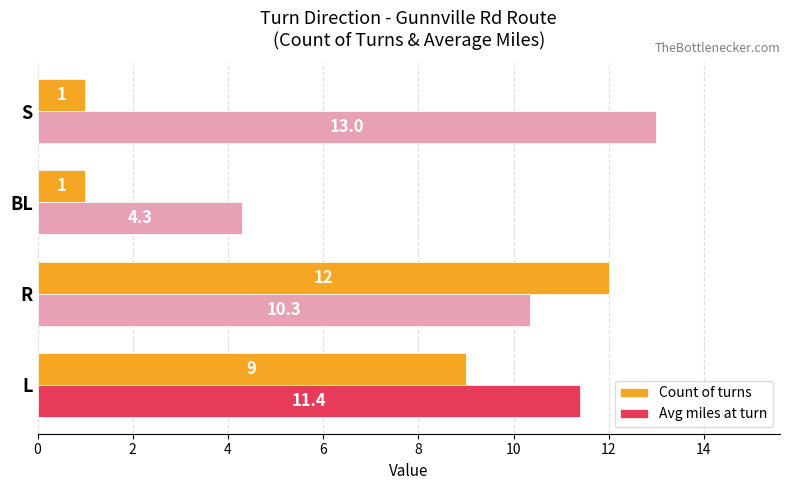

Which category has the highest value in the Count of turns series?

R